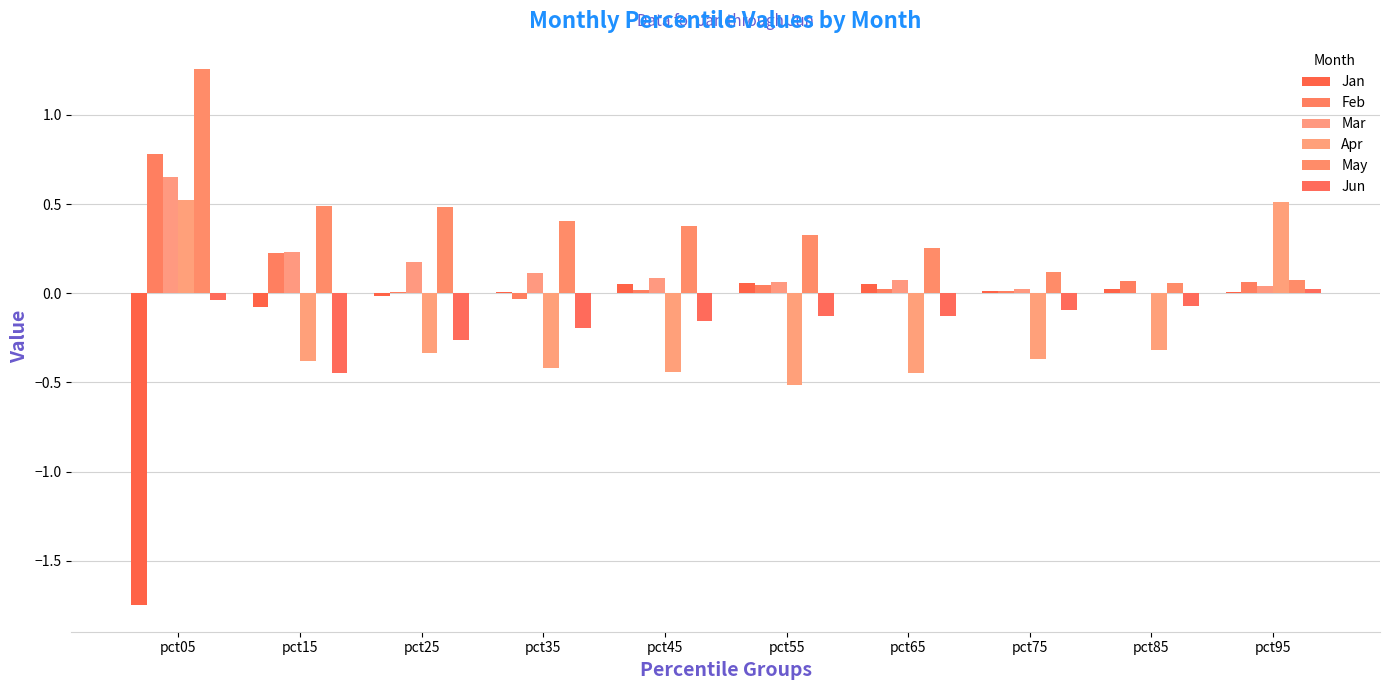

Which category has the highest value across all series?

pct05